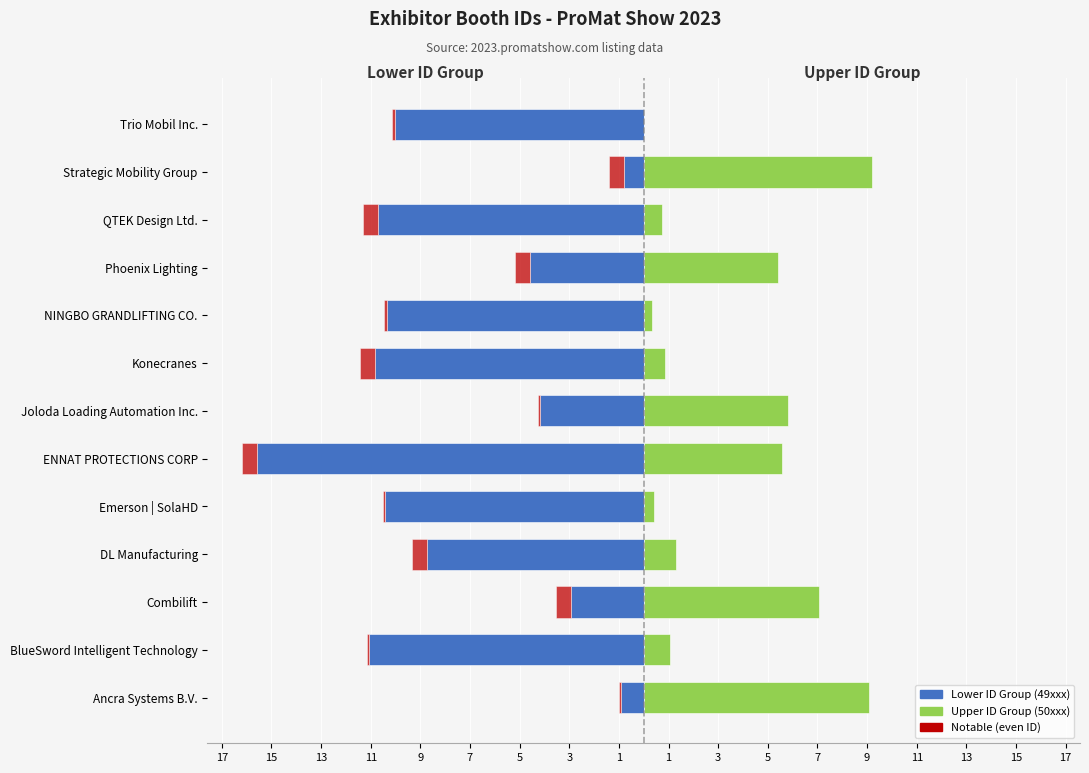

The Notable (even ID) series shows 1.0 at Phoenix Lighting. True or false?

False